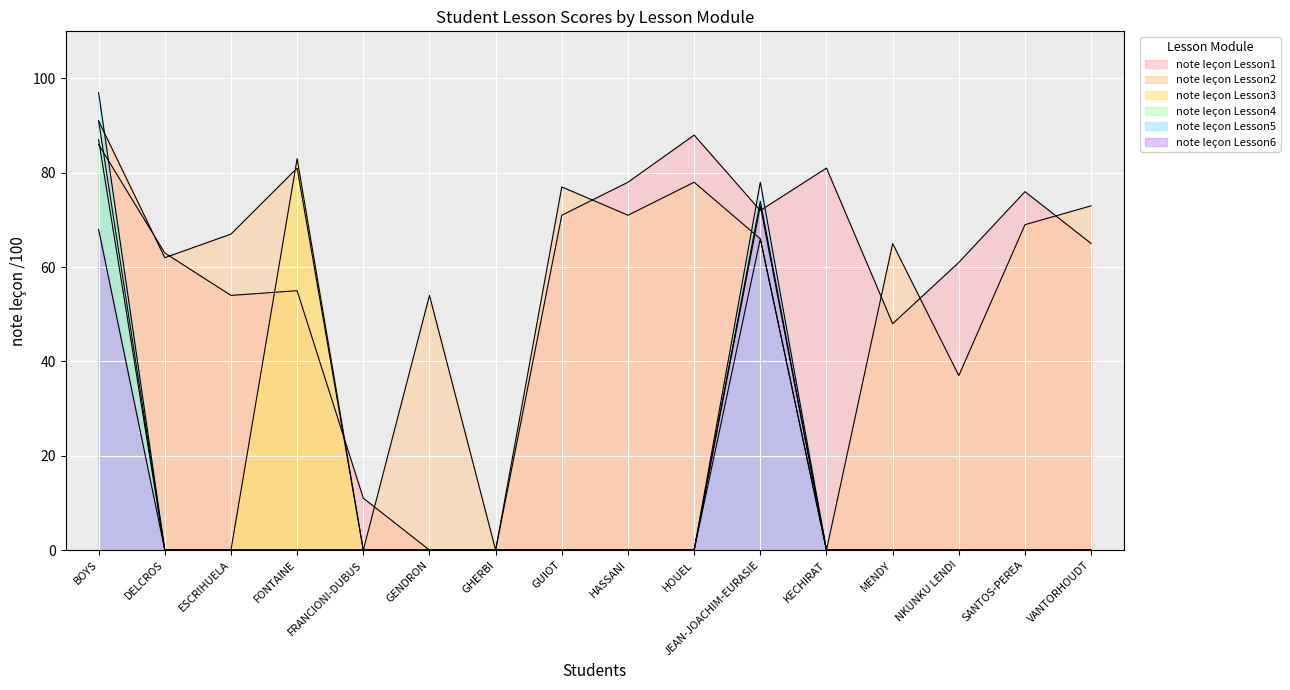

What is the value of the note leçon Lesson1 point at the 9th from the left?

78